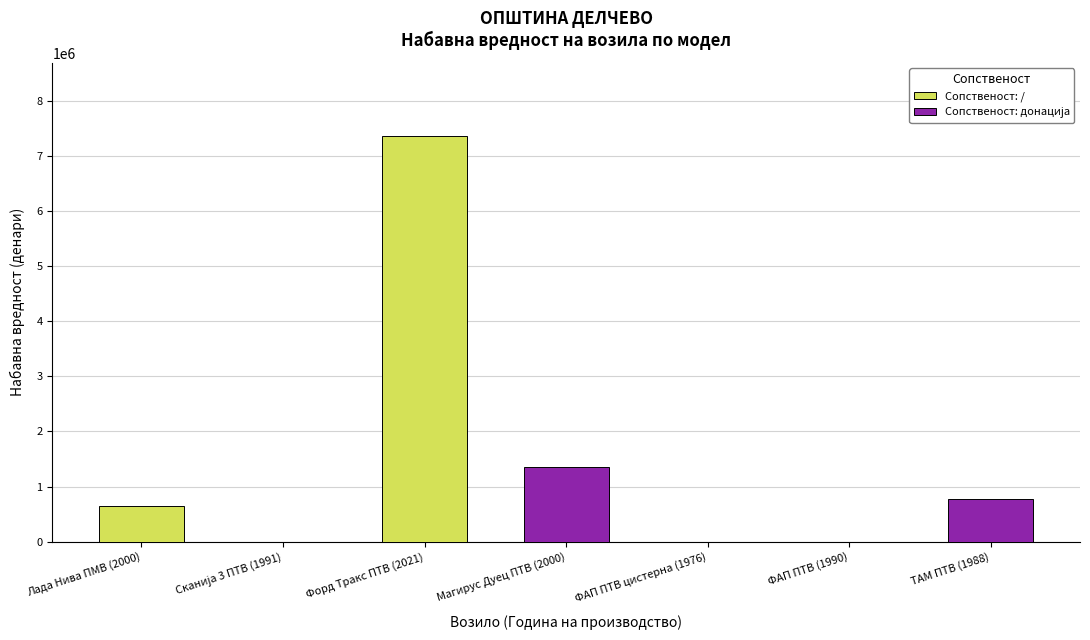

What is the difference between the values at ФАП ПТВ (1990) and Магирус Дуец ПТВ (2000)?

1353000